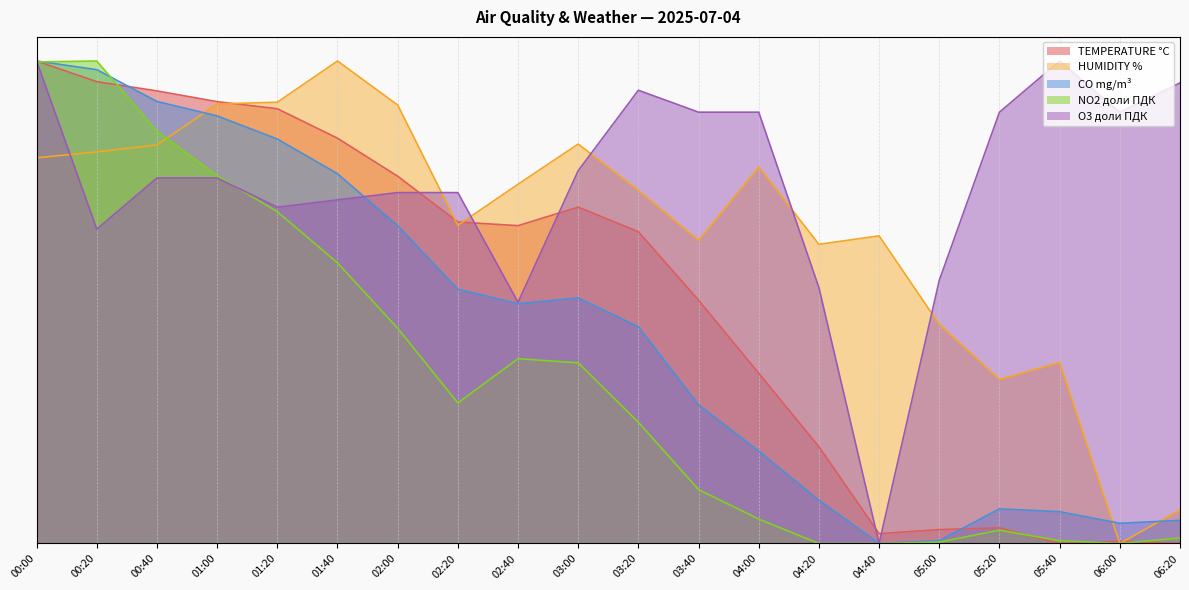

List the series in order of their overall mean, lowest first.

NO2 доли ПДК, CO mg/m³, TEMPERATURE °C, HUMIDITY %, O3 доли ПДК